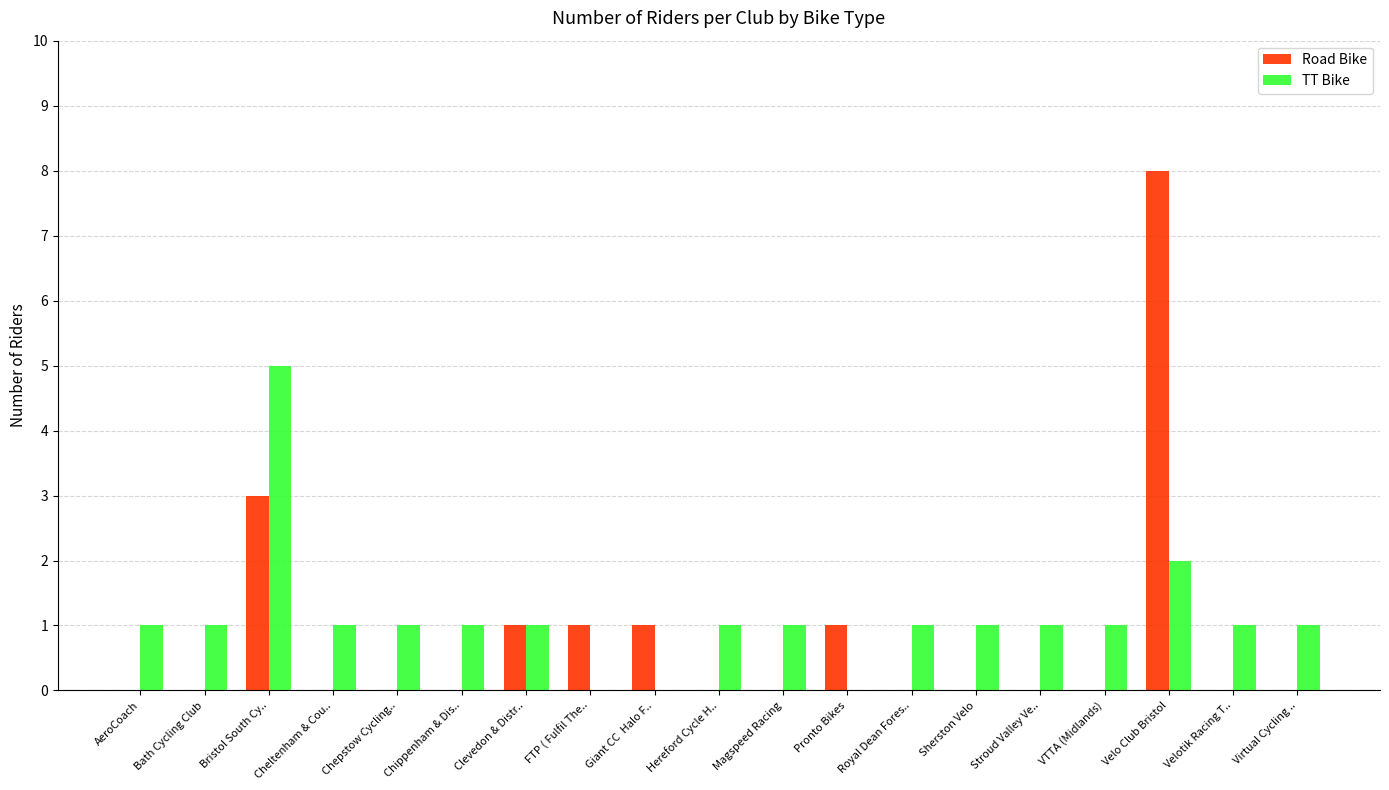

Count the number of categories in the chart.

19